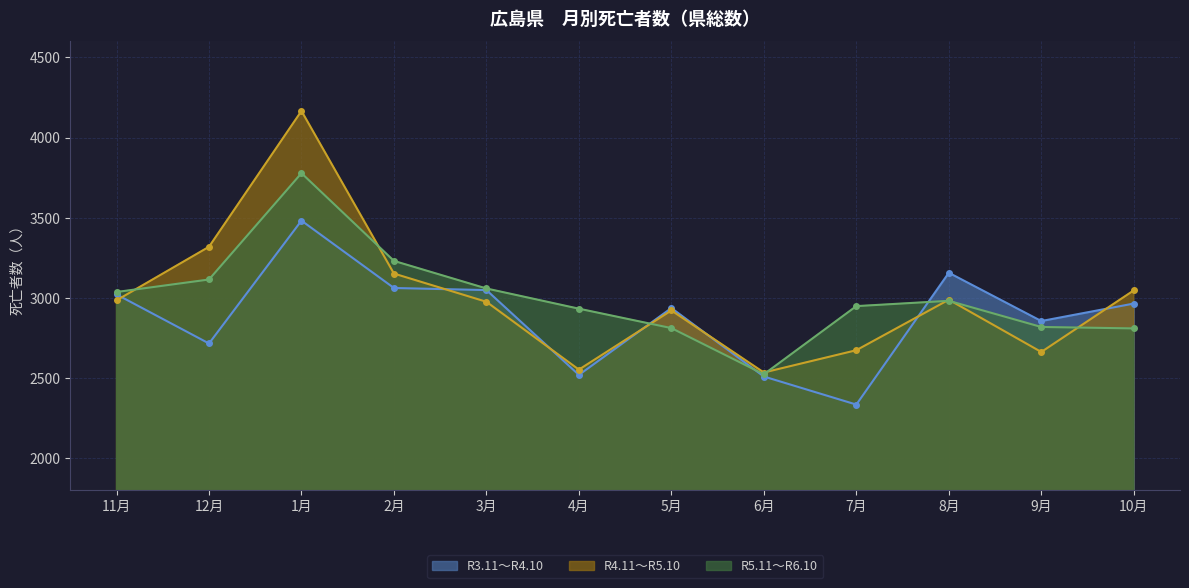

The value of R3.11～R4.10 at 3月 is 3049. True or false?

True